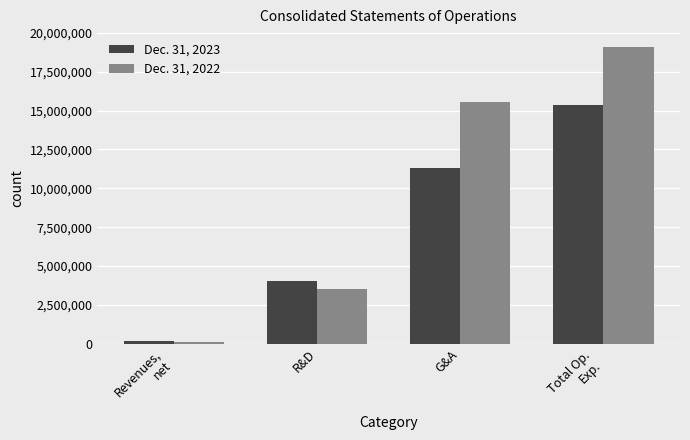

What is the spread (max minus min) of values at G&A?

4248490